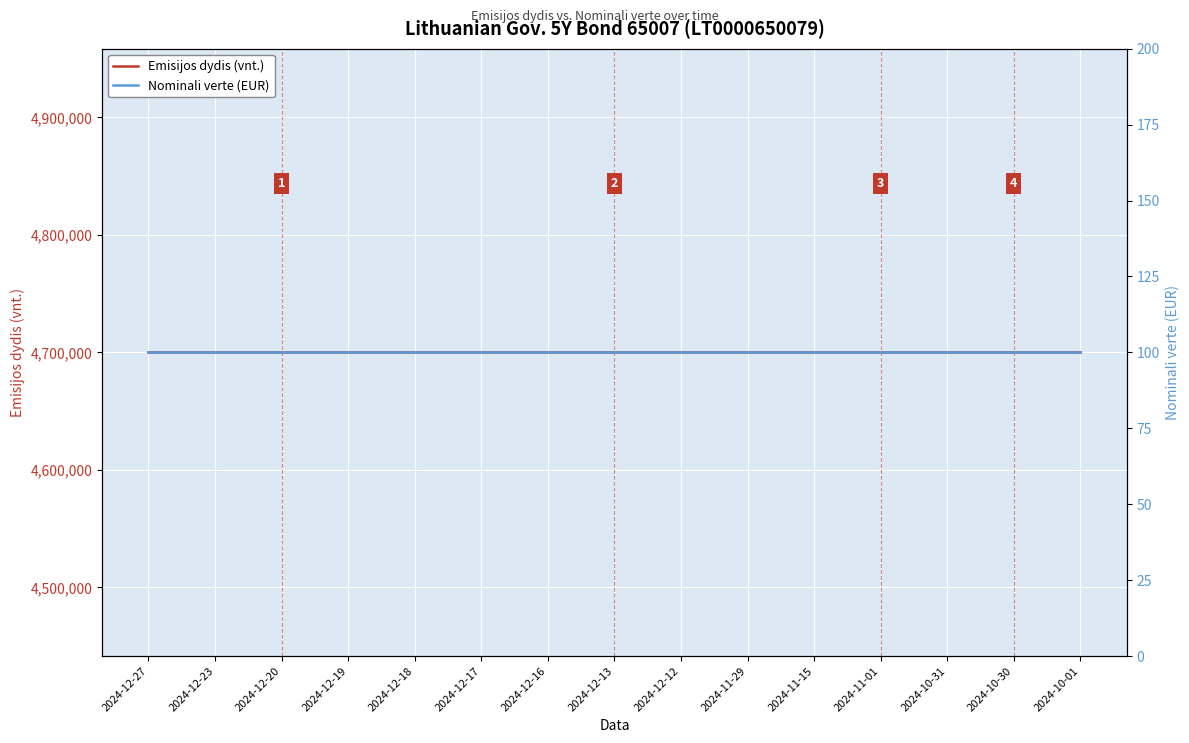

True or false: Nominali verte (EUR) and Emisijos dydis (vnt.) intersect in this chart.

False